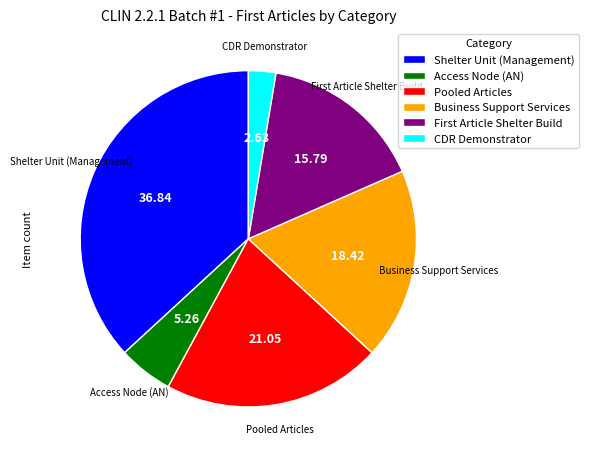

Which slice is the smallest?

CDR Demonstrator